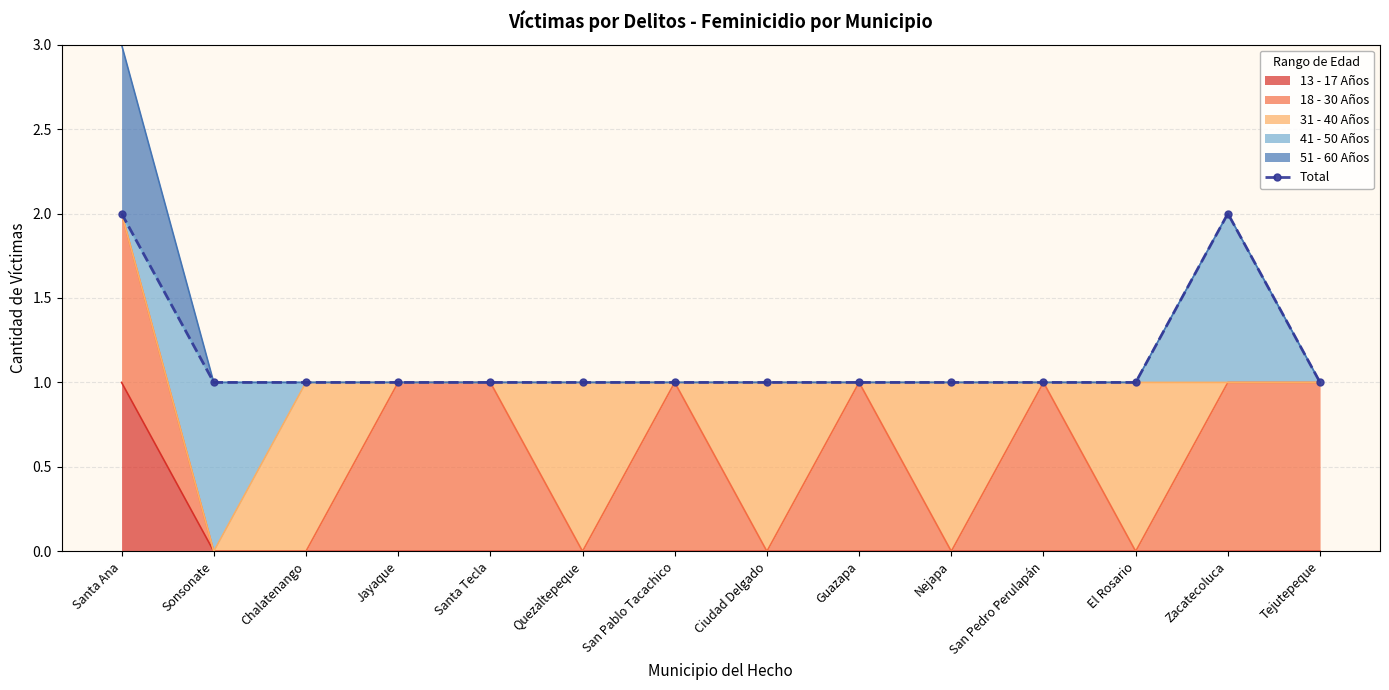

How many interior local peaks (higher than both neighbors) does the data have?

1